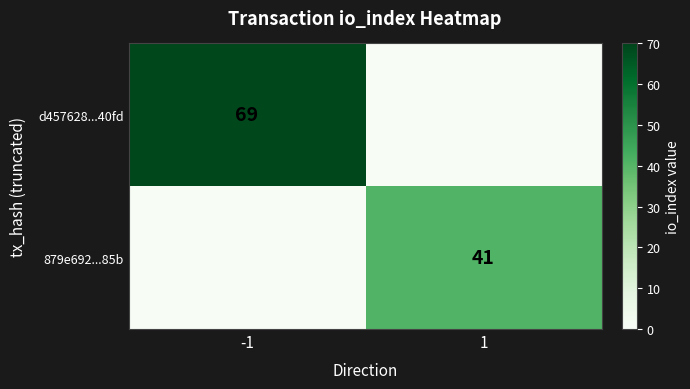

What is the total value across all series at 1?

41